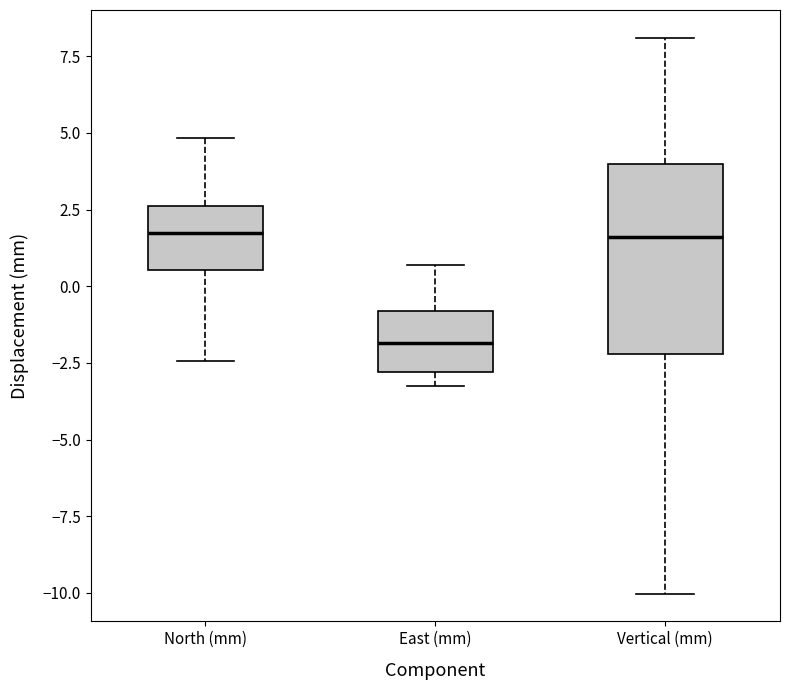

Which box is the tallest, from its lower edge to its upper edge?

Vertical (mm)